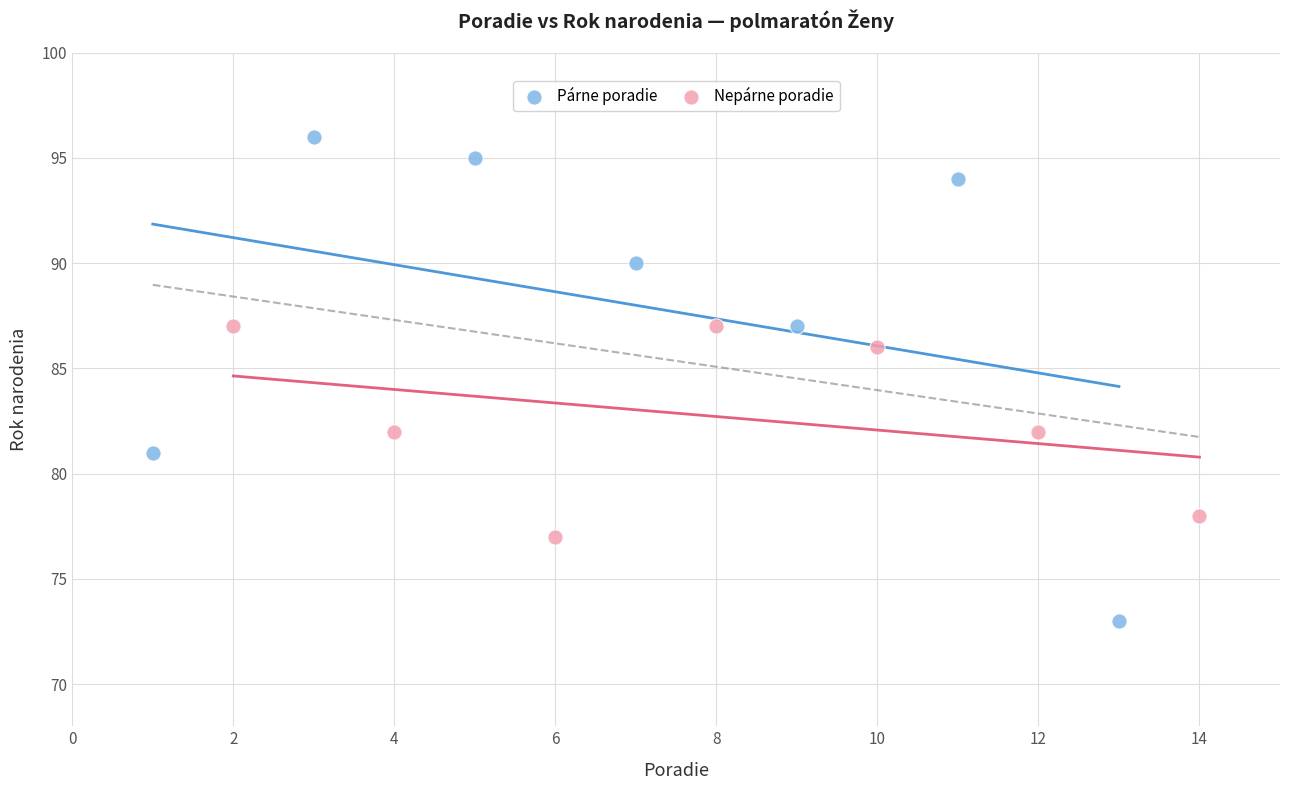

What are all the series names shown in the legend?

Párne poradie, Nepárne poradie